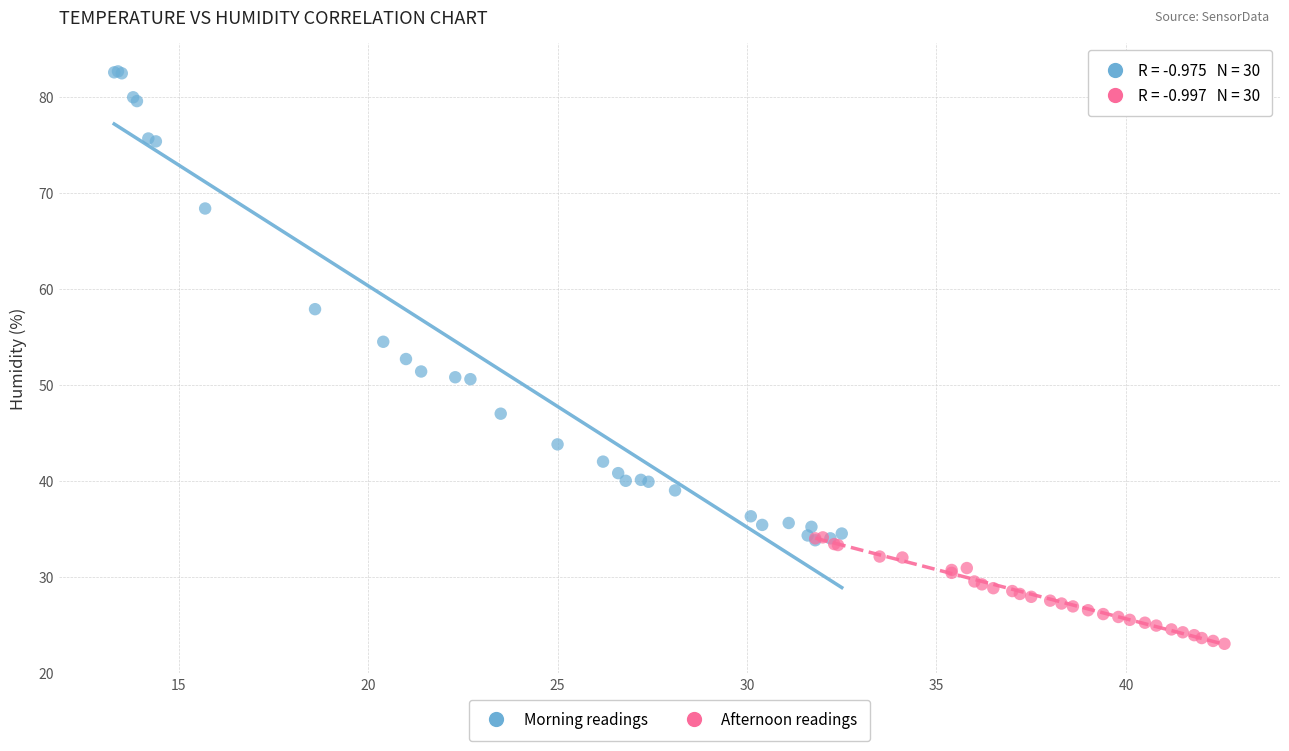

Which series has the largest Y range (max minus min)?

Morning readings